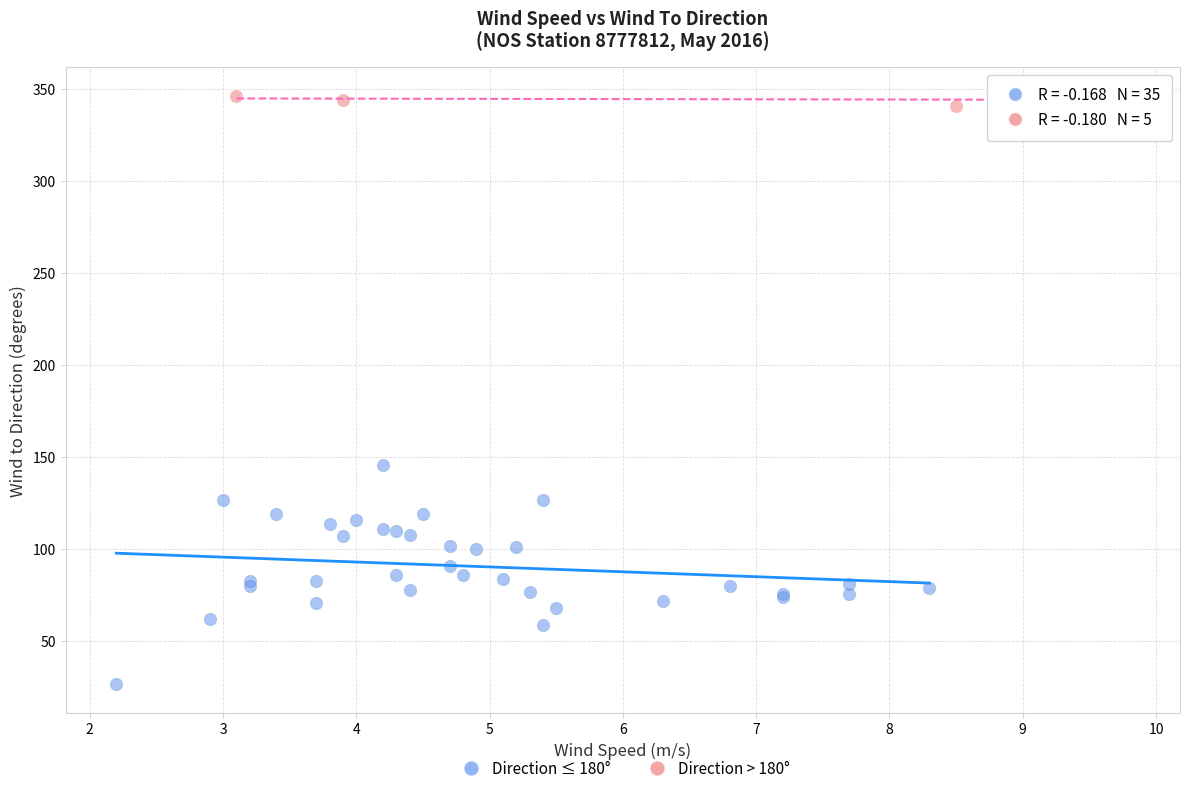

Which series contains the lowest Y value?

Direction ≤ 180°